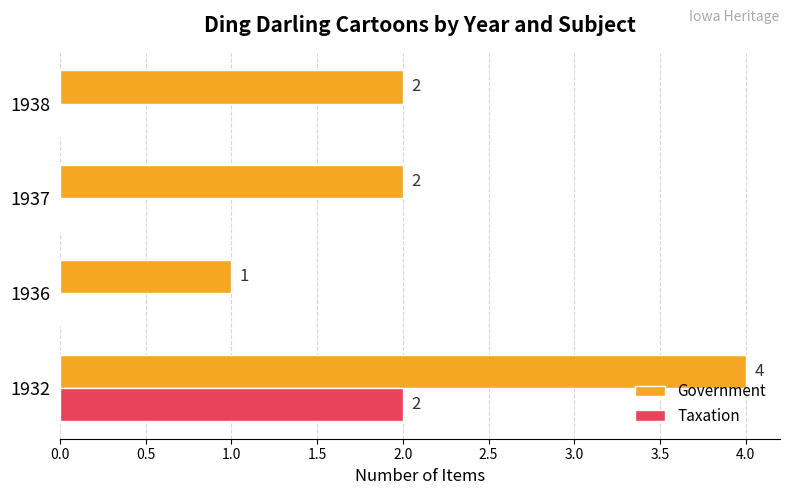

True or false: Taxation has a value of -1 at 1937.

False